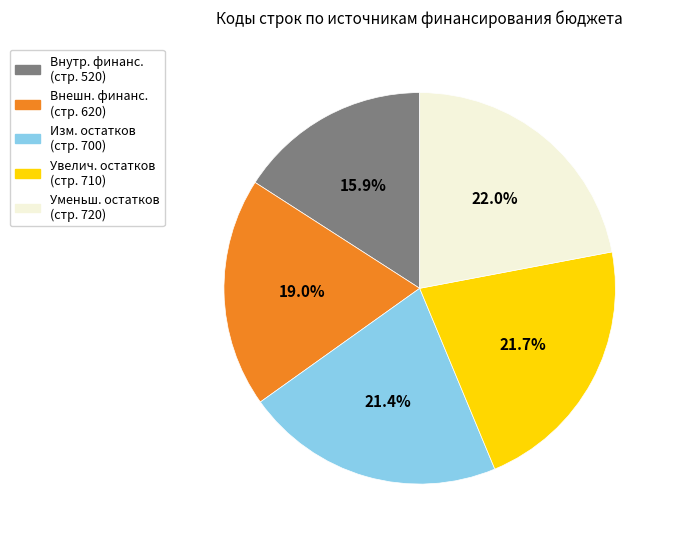

Is there any slice that represents more than half of the pie?

No